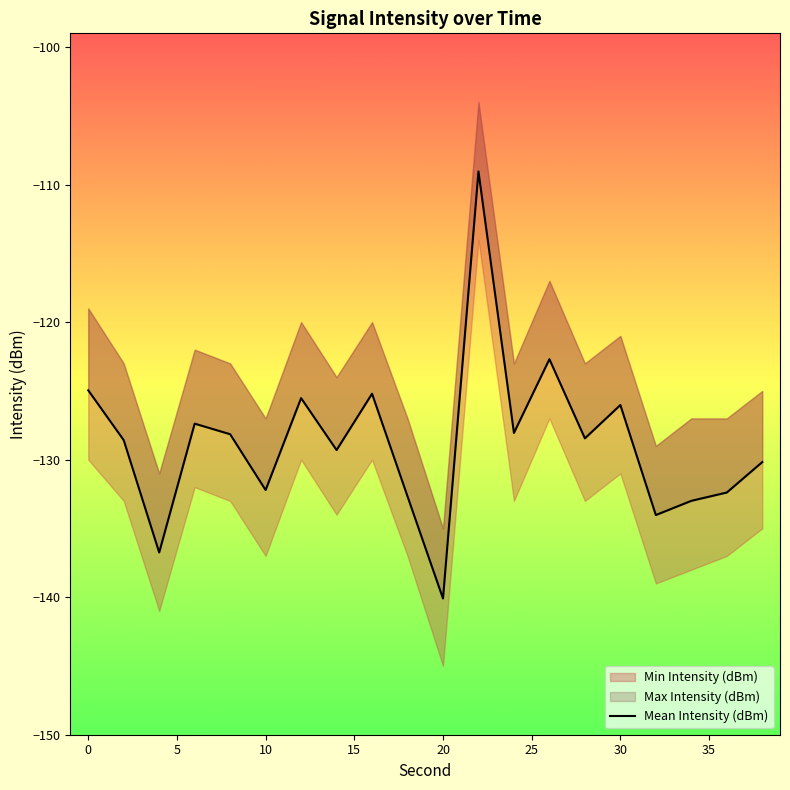

Reading left to right, extract all data points from this chart.

-125.0	-128.6	-136.7	-127.4	-128.1	-132.2	-125.5	-129.3	-125.2	-132.7	-140.1	-109.0	-128.1	-122.7	-128.4	-126.0	-134.0	-133.0	-132.4	-130.2